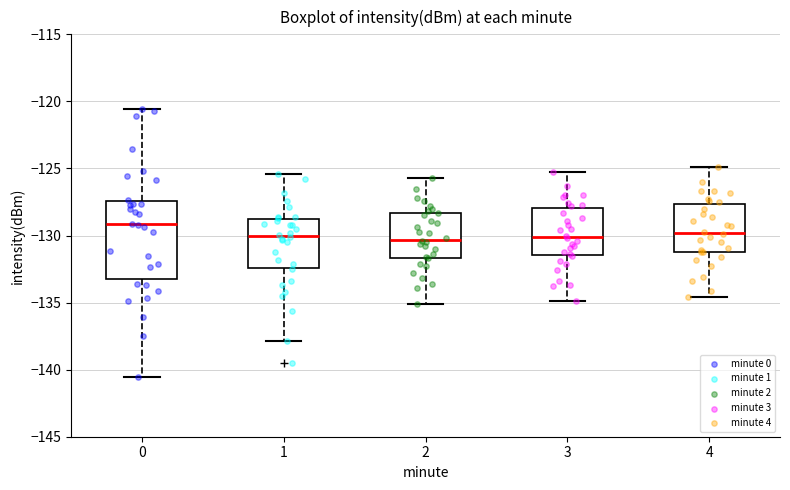

Reading left to right, transcribe this box plot: for each box, give where its median line is, the range the box spans, and where its two whiskers end, as read against the y-axis. The values are not printed on the chart, so give them approximately, as read against the axis.

0: median -129.0, box -133.5 to -127.5, whiskers -140.5 to -120.5
1: median -130.0, box -132.5 to -128.5, whiskers -138.0 to -125.5
2: median -130.5, box -131.5 to -128.5, whiskers -135.0 to -125.5
3: median -130.0, box -131.5 to -128.0, whiskers -135.0 to -125.5
4: median -130.0, box -131.0 to -127.5, whiskers -134.5 to -125.0